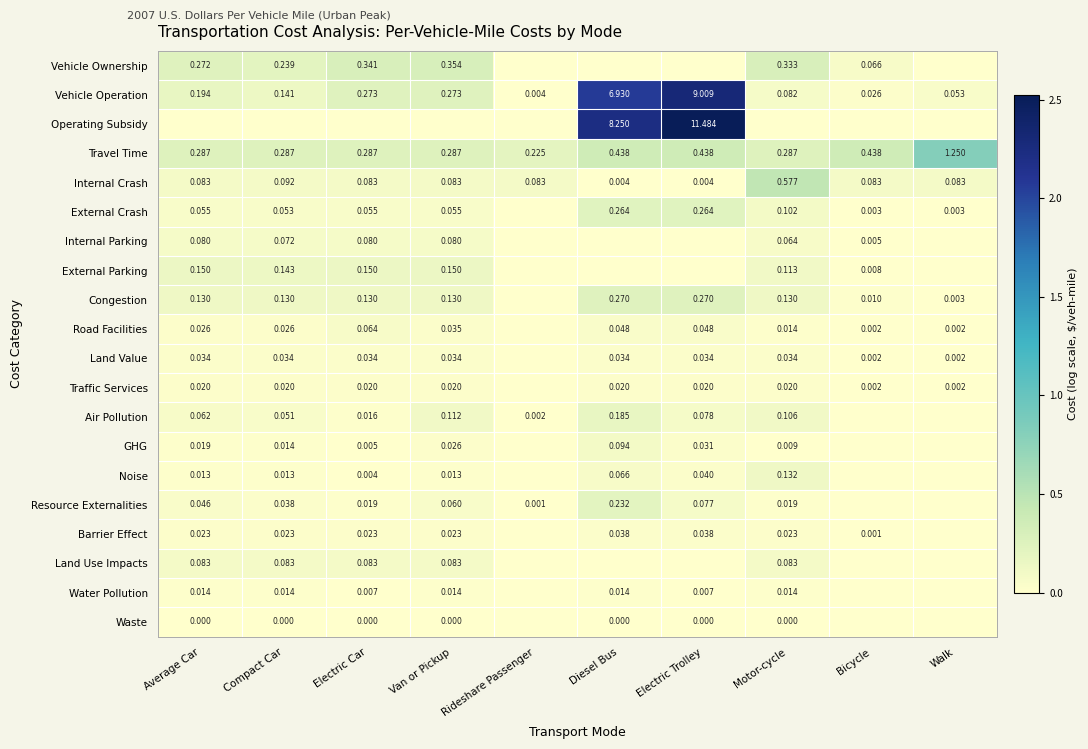

Where is Travel Time nearest to the value 0?

Rideshare Passenger